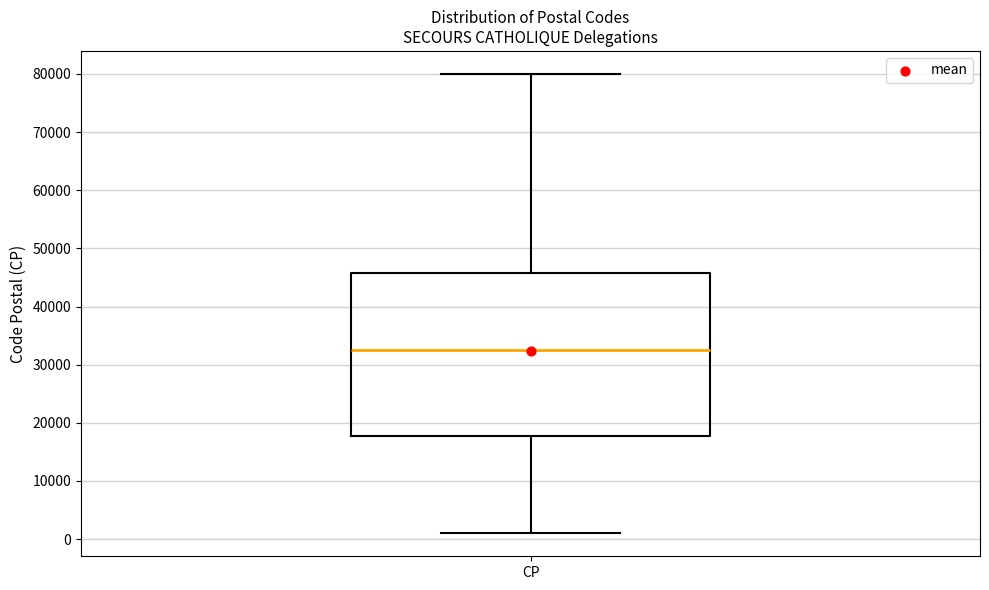

Where is the lower edge of the box for CP on the y-axis? The values are not printed on the chart, so give them approximately, as read against the axis.

18000